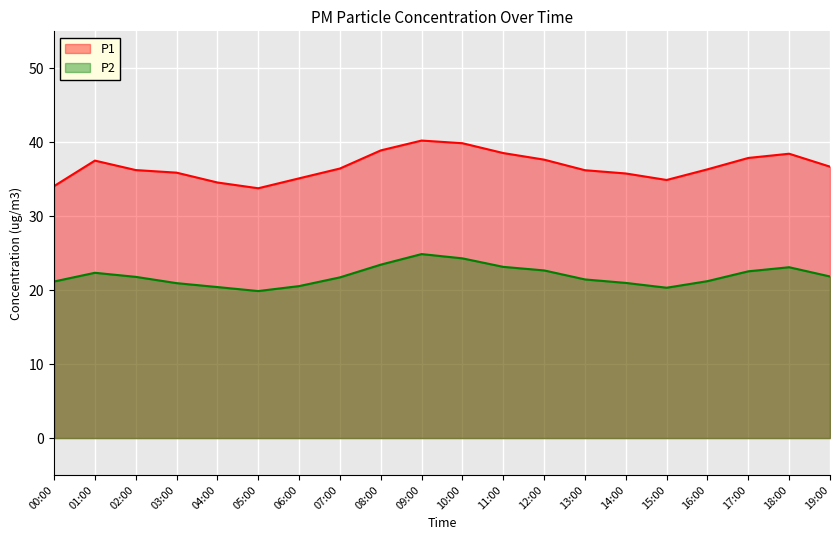

Is it true that P2 equals 5.3 at 17:00?

False